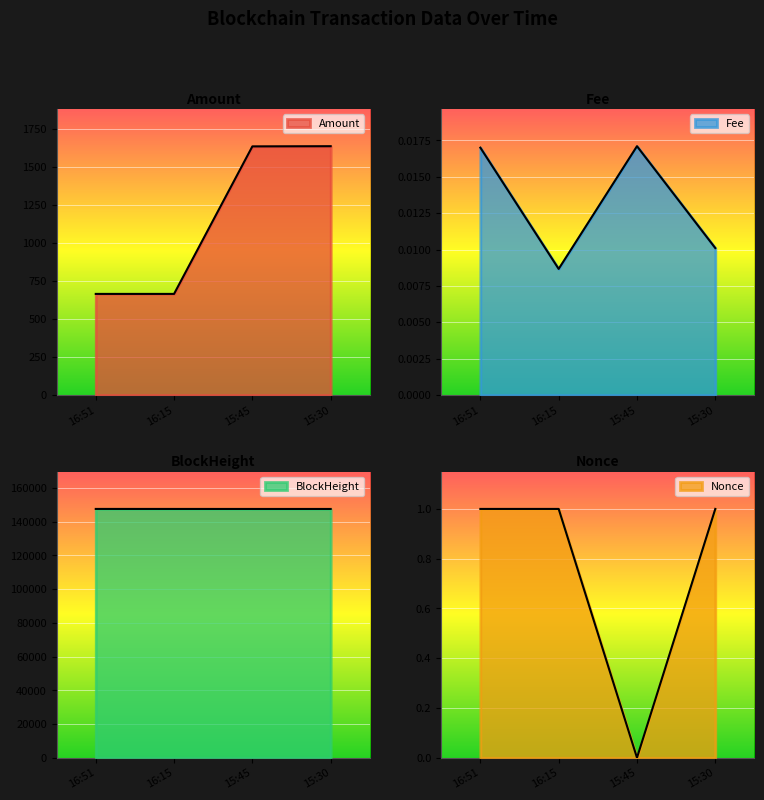

What is the total value across all series at 16:15?

148246.0